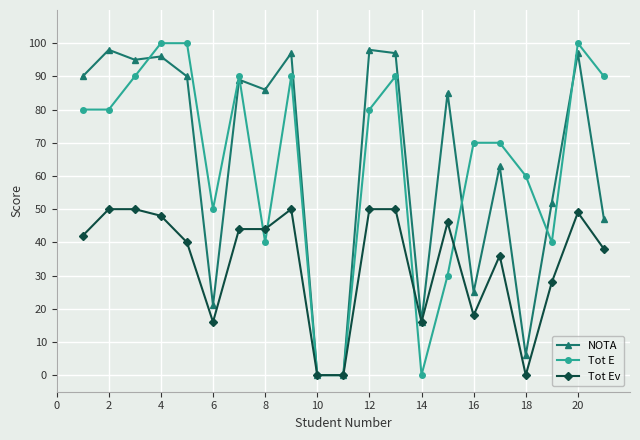

At how many categories does at least one series exceed 4?

19